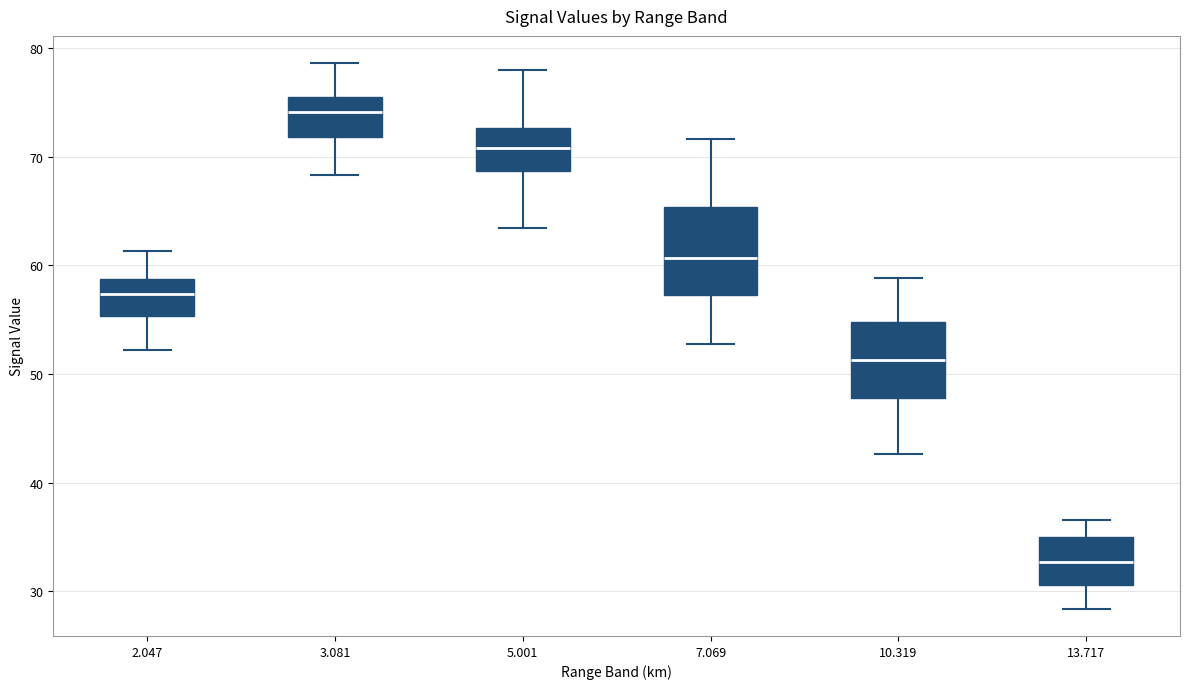

Comparing the boxes themselves (not the whiskers), which one is the tallest?

7.069